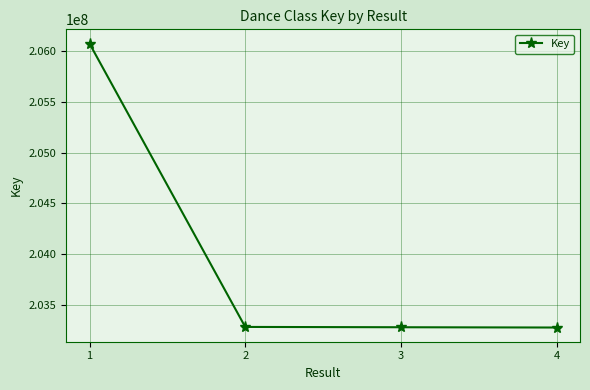

What is the maximum value shown in the chart?

206075272